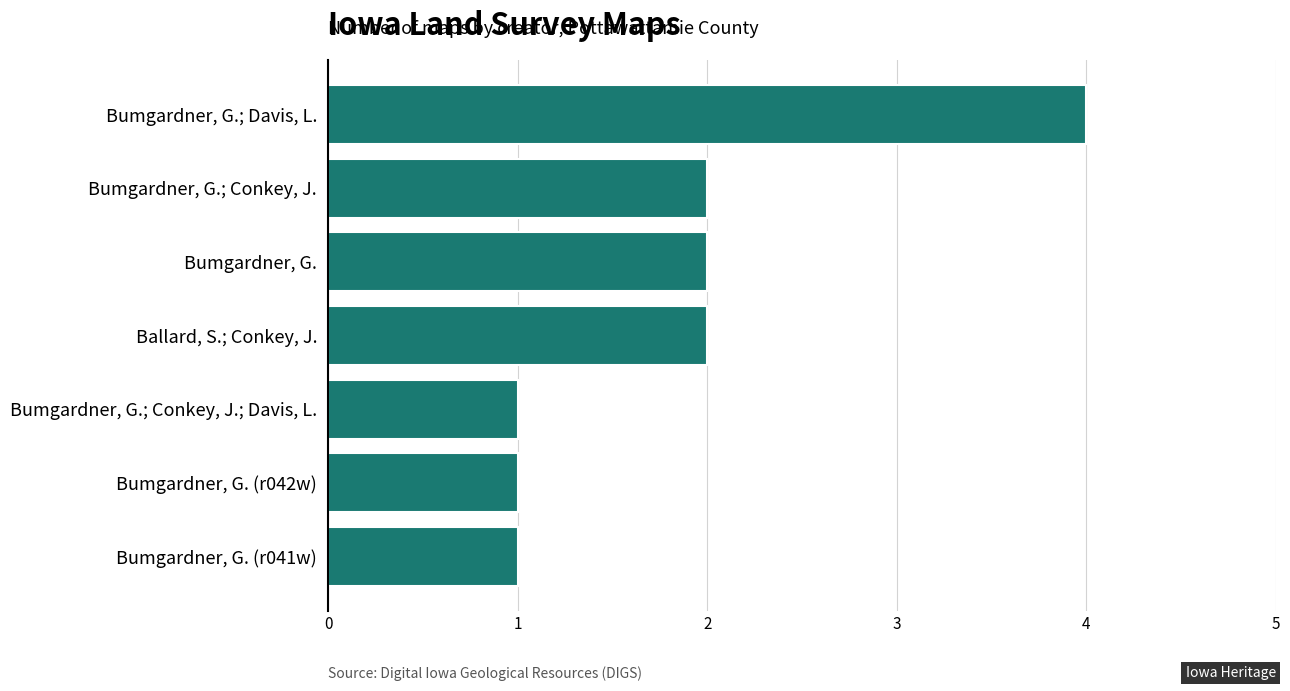

What is the label of the 1st bar from the top?

Bumgardner, G.; Davis, L.